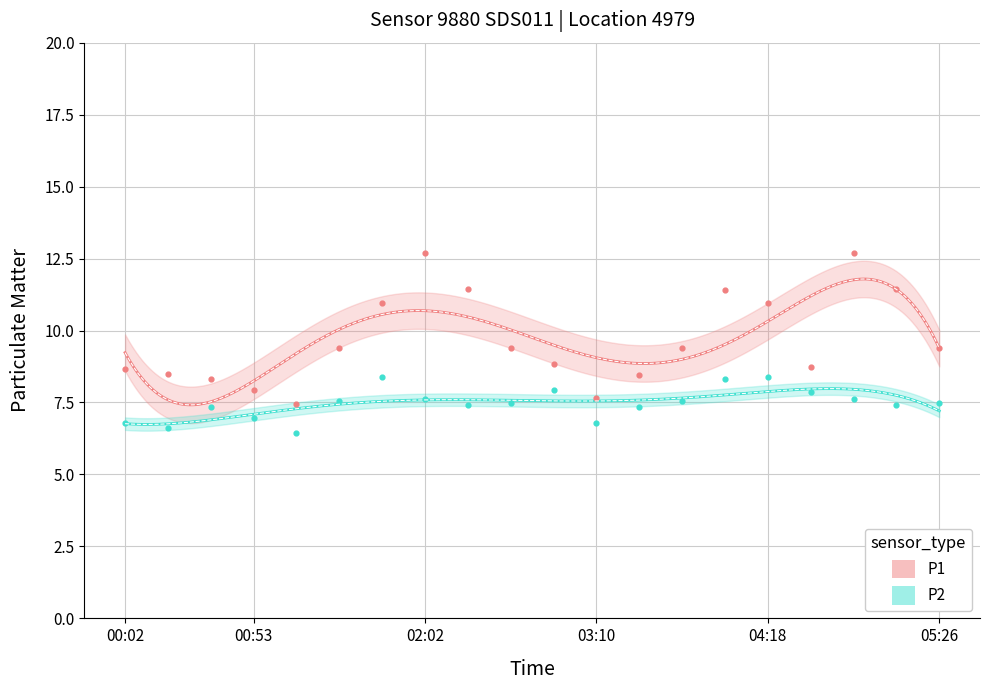

Which series contains the lowest Y value?

P2